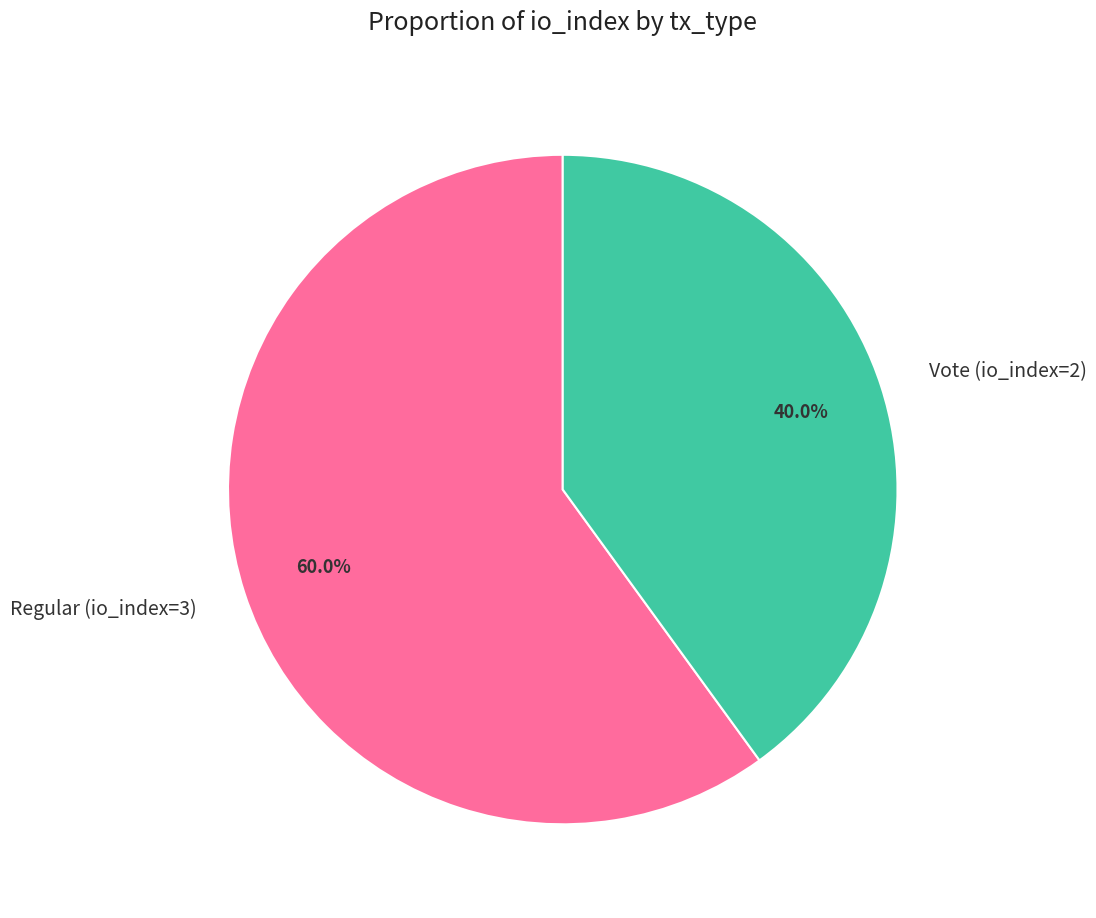

What percentage do Vote (io_index=2) and Regular (io_index=3) together represent?

100.0%